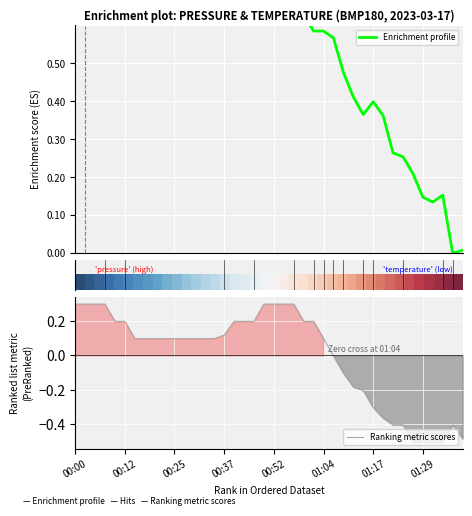

Which series has the widest spread of values?

Enrichment profile